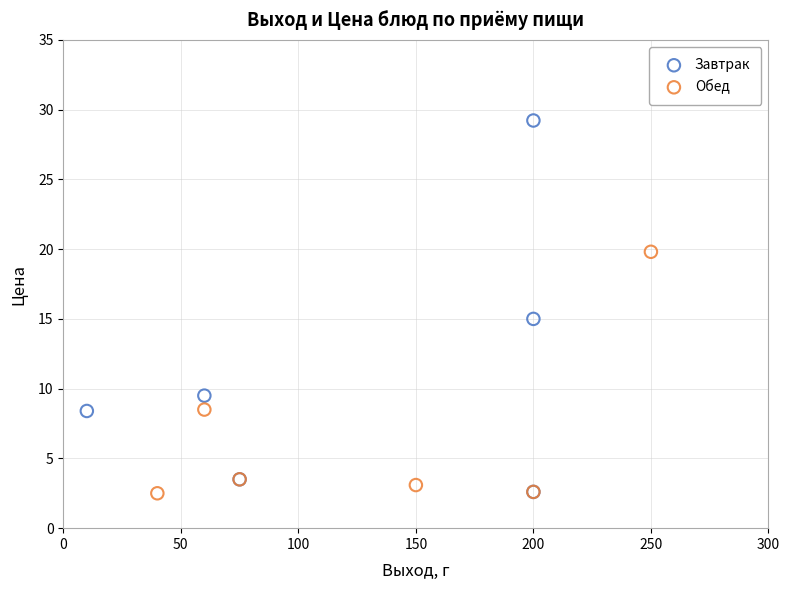

Which series has the largest Y range (max minus min)?

Завтрак